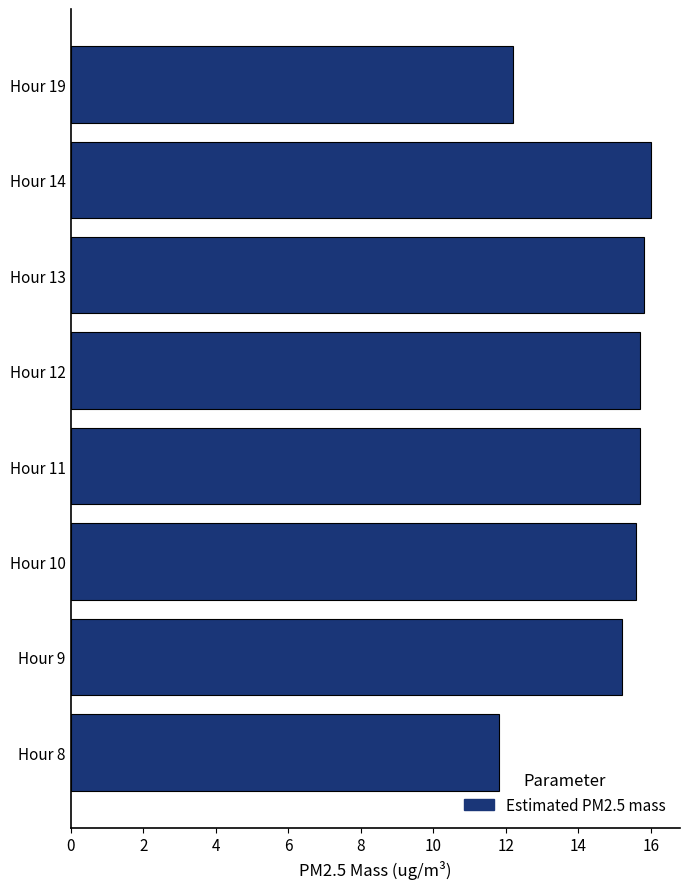

What is the ratio of the value at Hour 19 to the value at Hour 10?

0.8